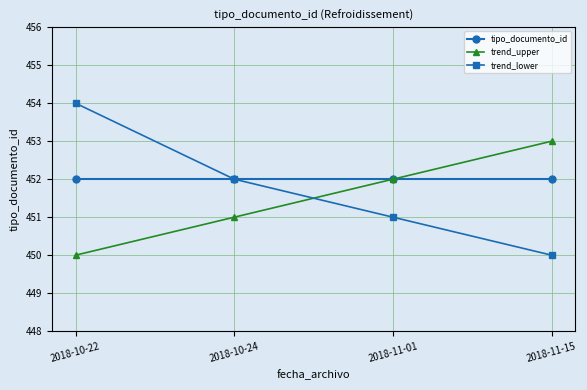

At which category is the sum across all series the highest?

2018-10-22